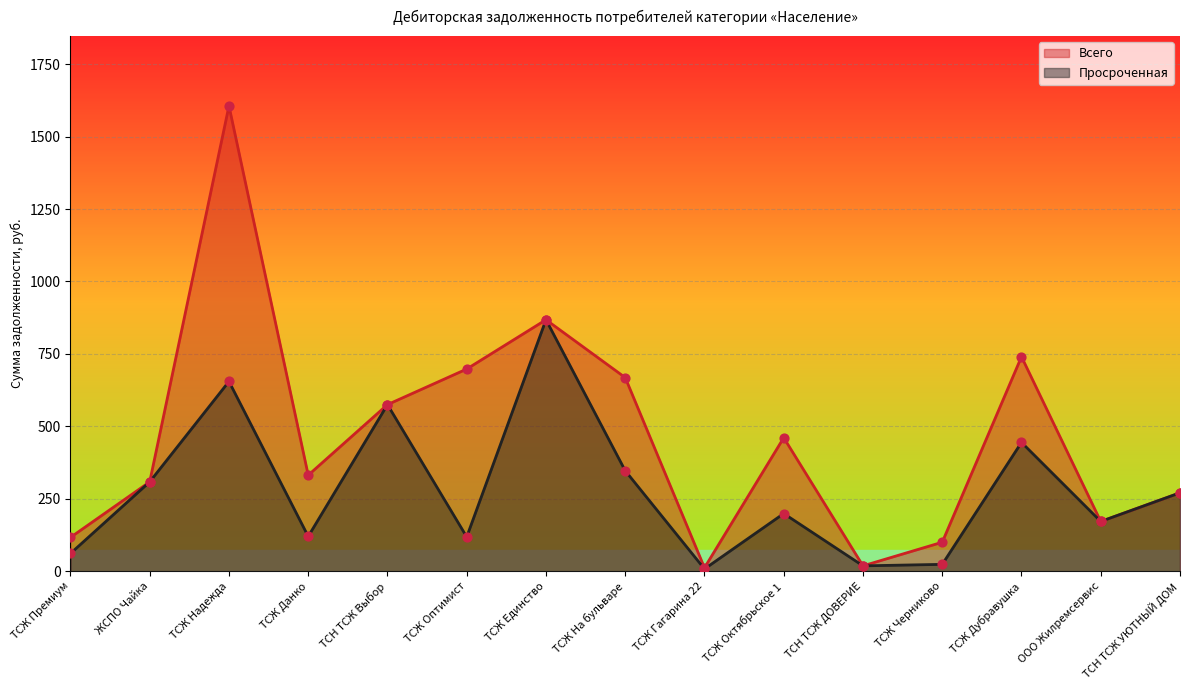

Which series has the largest total across all categories?

Всего